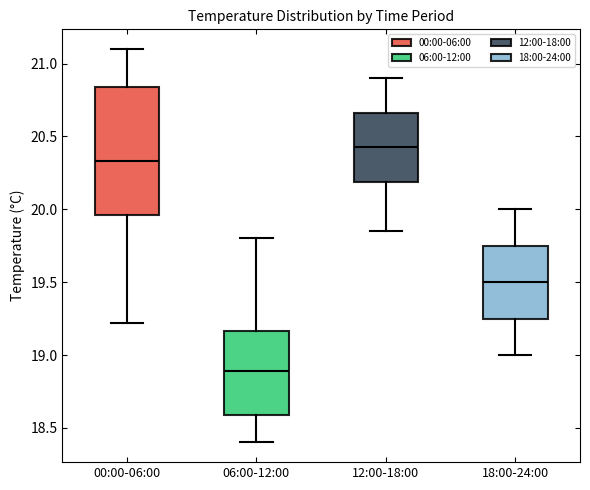

Comparing the boxes themselves (not the whiskers), which one is the tallest?

00:00-06:00